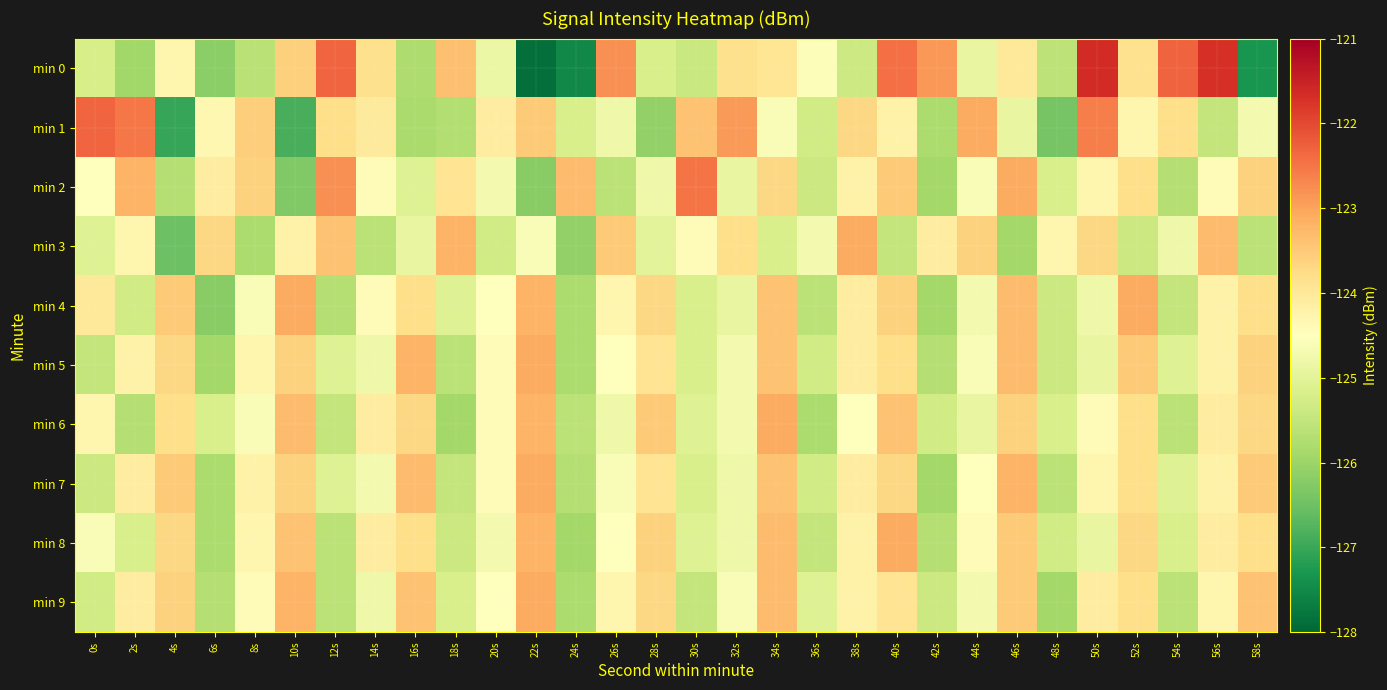

Which series has the widest spread of values?

min 0